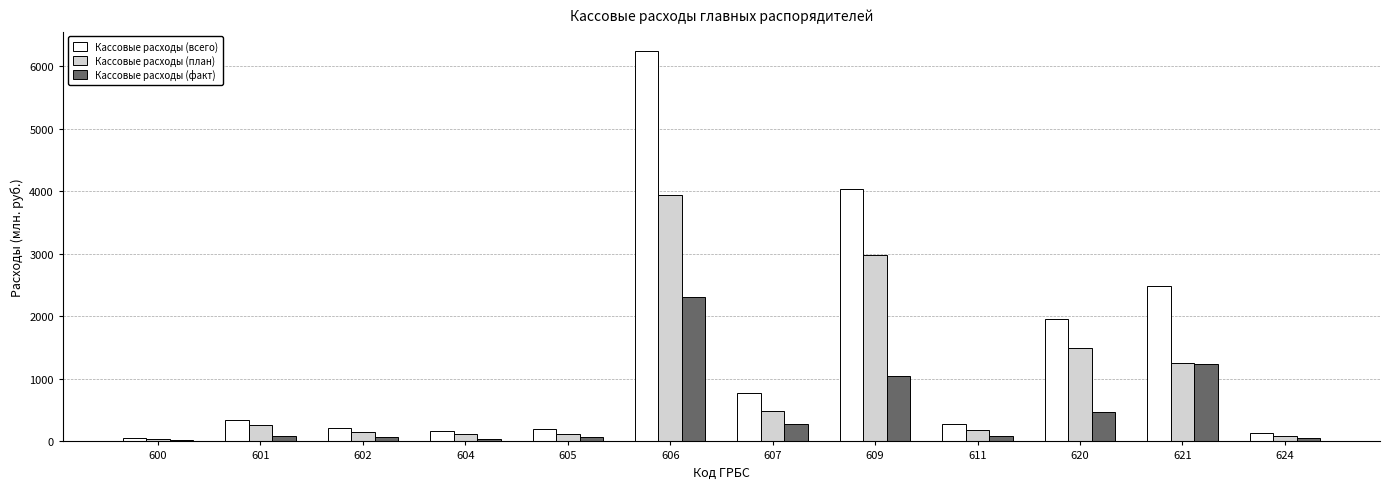

Is the value of Кассовые расходы (факт) at 601 greater than the value of Кассовые расходы (всего) at 609?

No